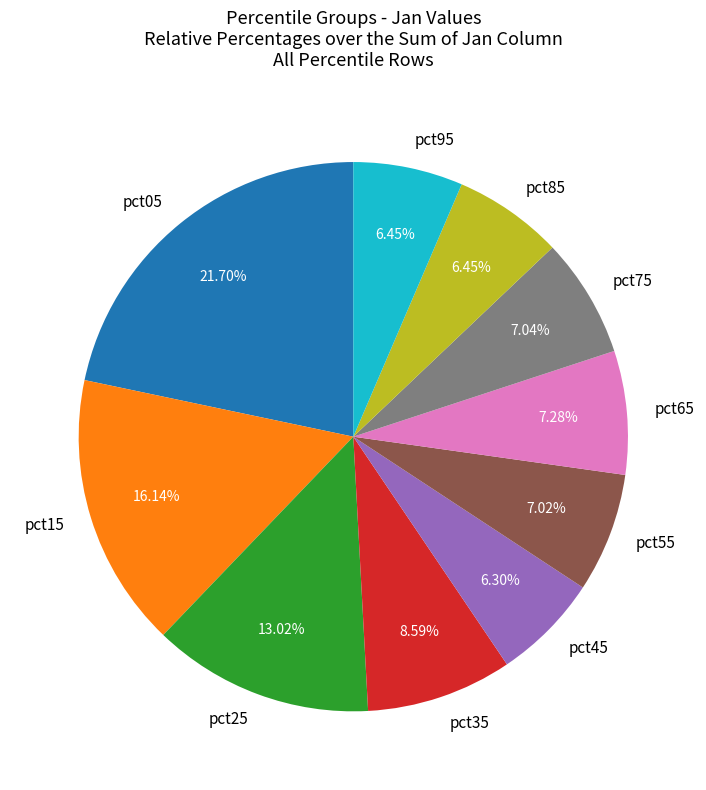

Is the sum of pct95 and pct75 greater than half?

No